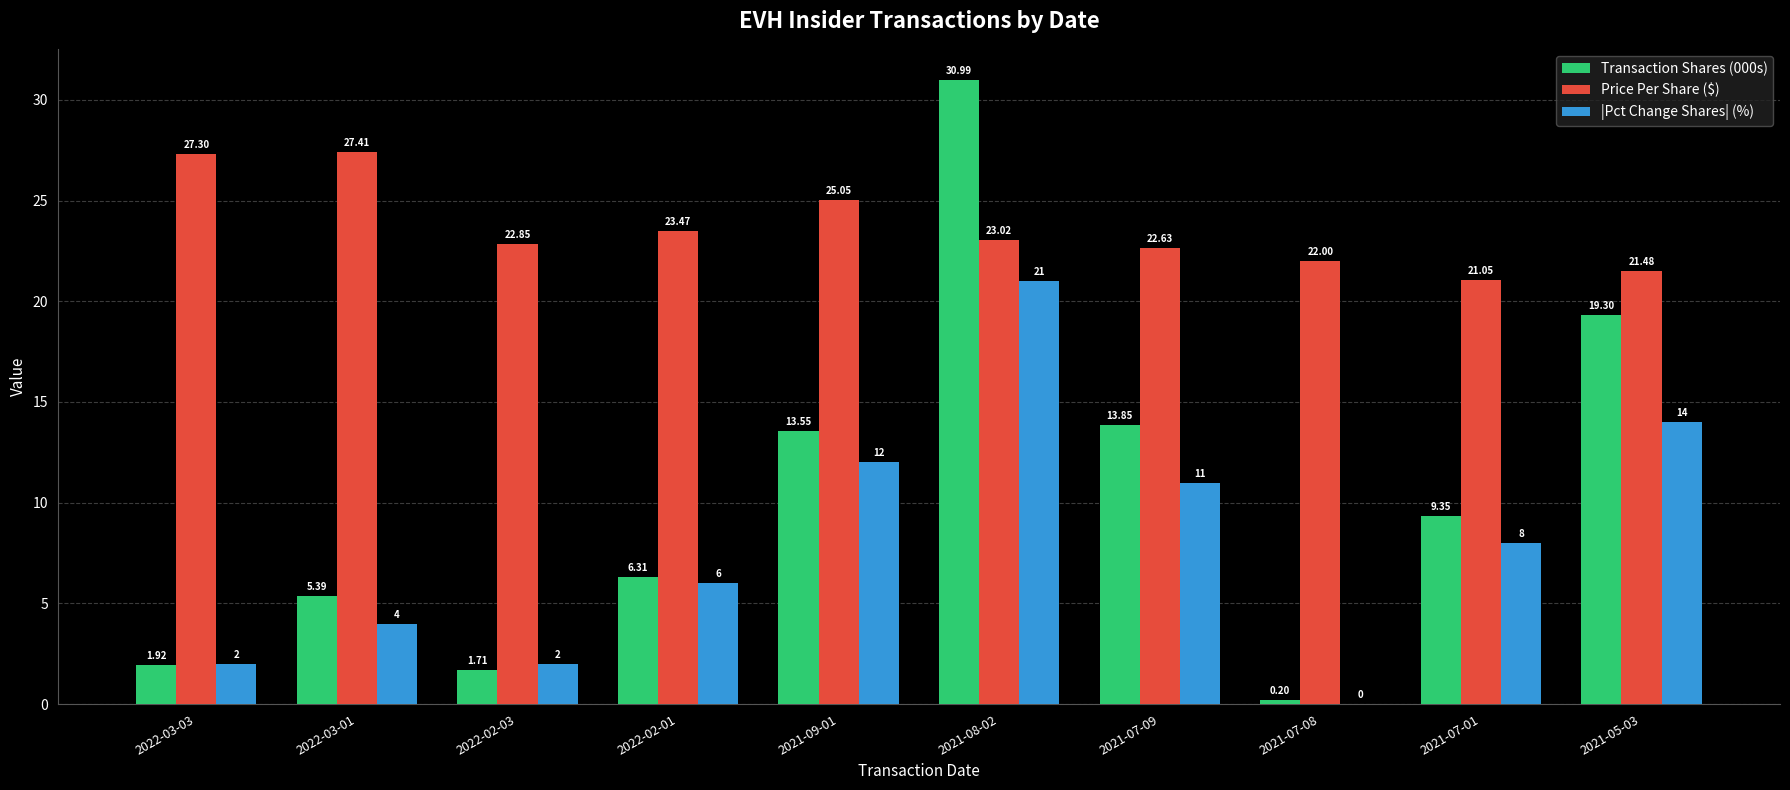

Count the number of data series in this chart.

3